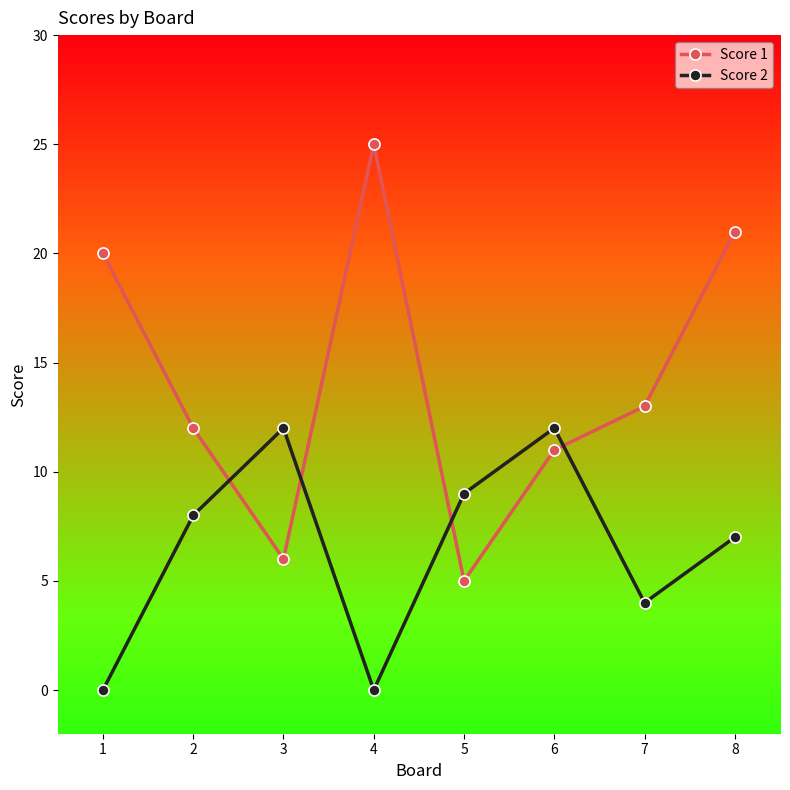

Reading left to right, extract all data points from this chart.

Score 1: 1=20	2=12	3=6	4=25	5=5	6=11	7=13	8=21
Score 2: 1=0	2=8	3=12	4=0	5=9	6=12	7=4	8=7